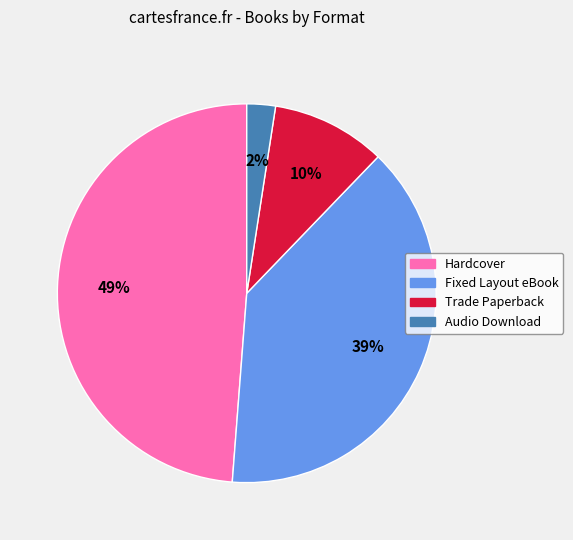

Which has a higher value, Audio Download or Fixed Layout eBook?

Fixed Layout eBook